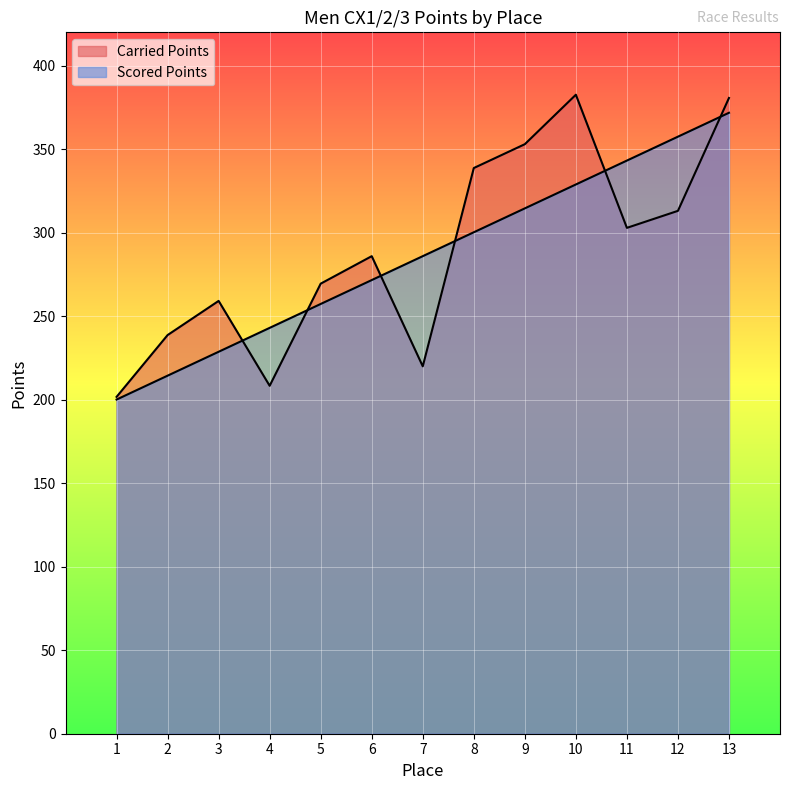

True or false: Scored Points has a value of 342.0 at 2.

False